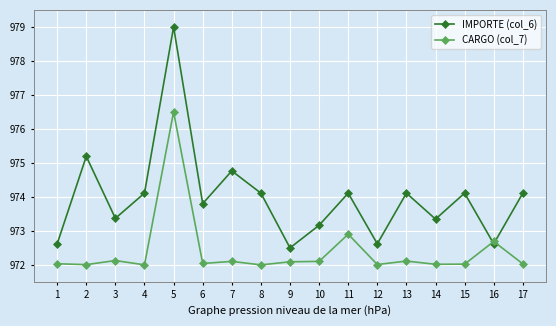

The value of IMPORTE (col_6) at 6 is 973.8. True or false?

True